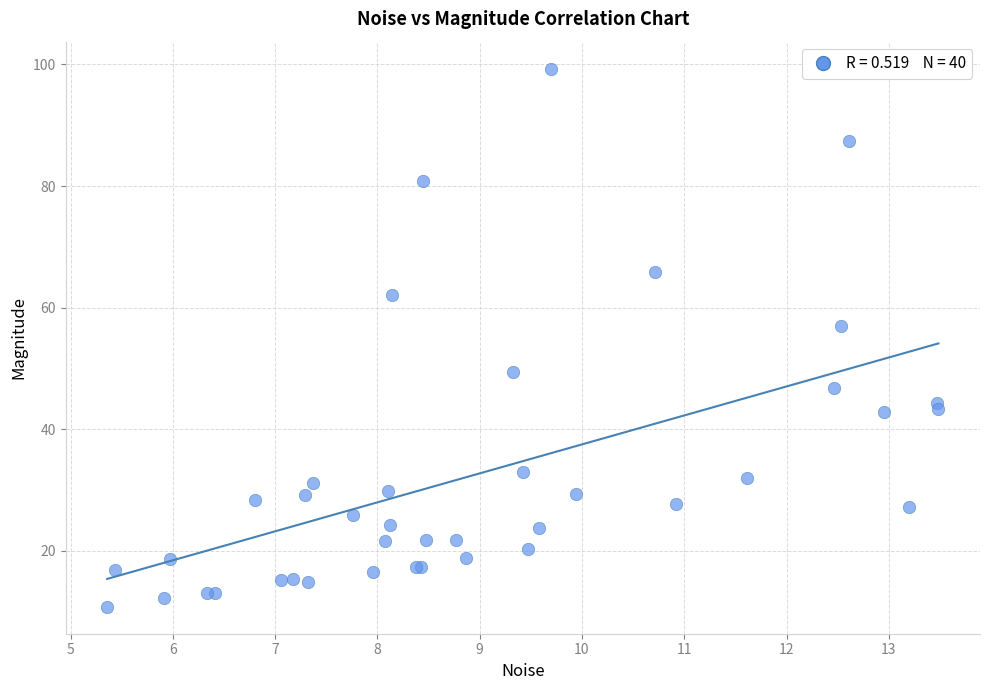

What Y value in the scatter plot is closest to 55?

57.0